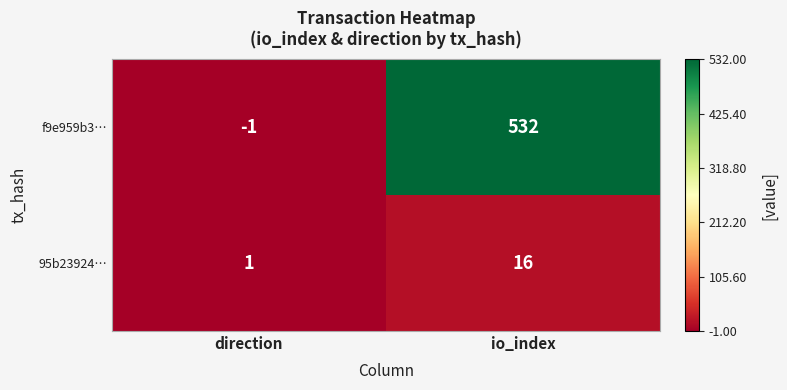

The value of 95b23924… at io_index is 16. True or false?

True